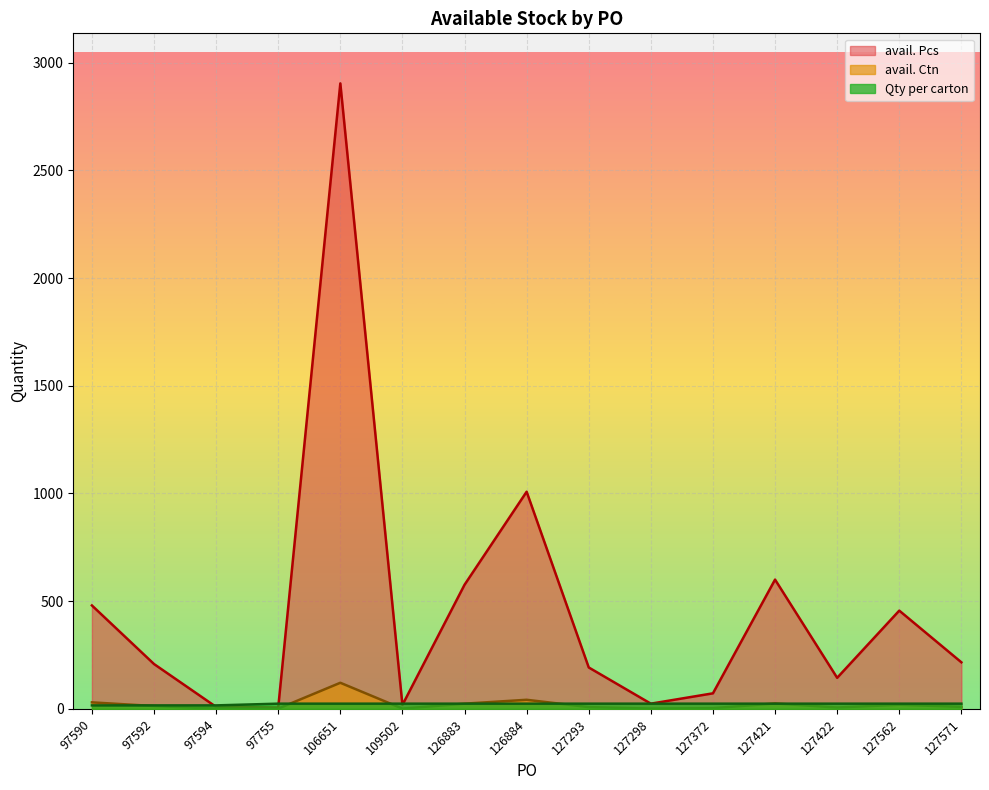

How many lines are shown in the chart?

3